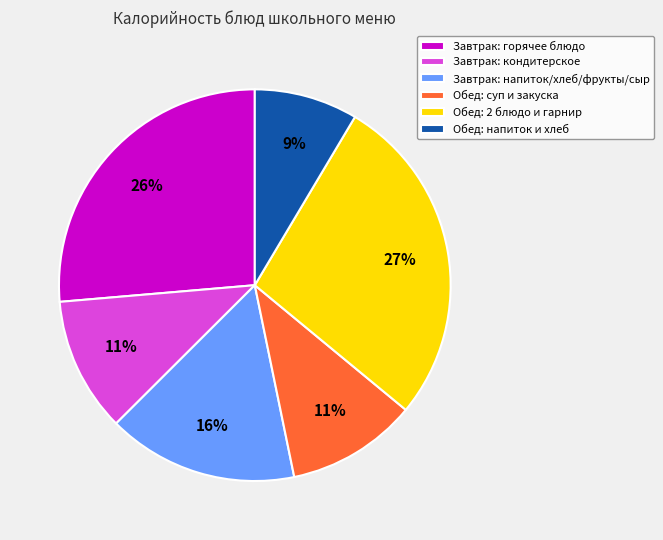

To the nearest percent, what percentage of the pie is Обед: суп и закуска?

11%